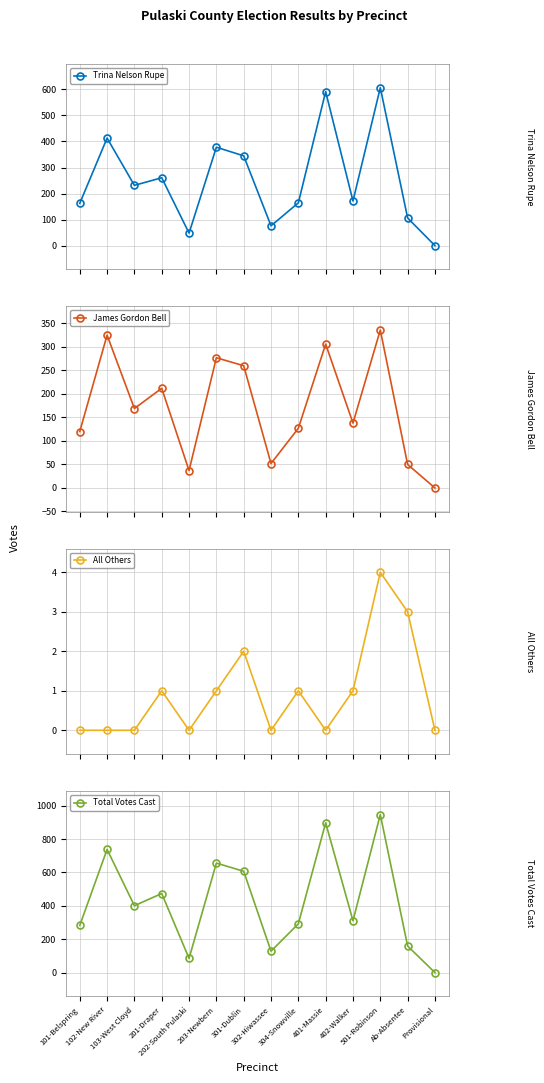

Which series has the largest total across all categories?

Total Votes Cast